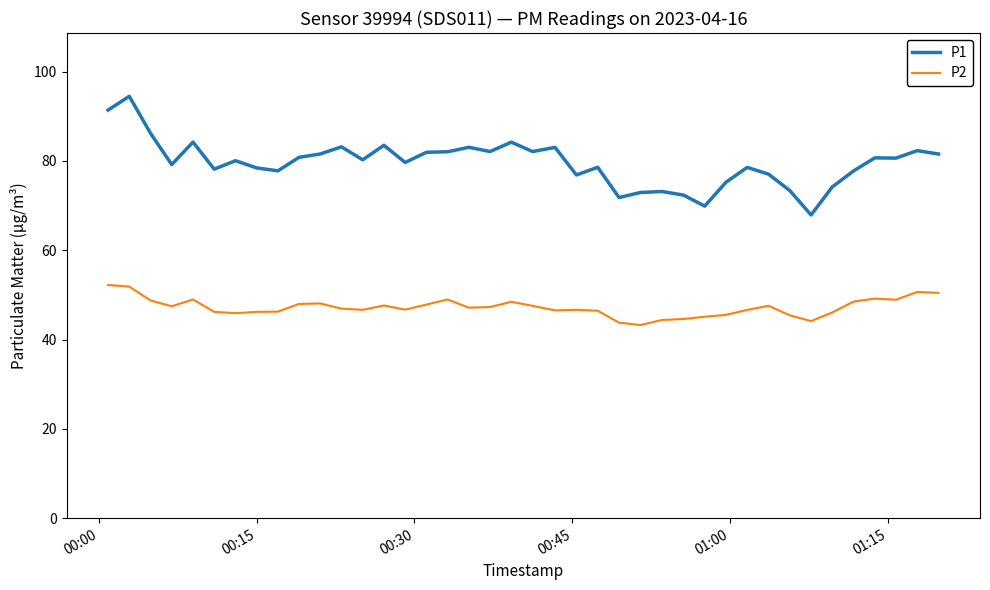

True or false: P2 and P1 cross at least once.

False